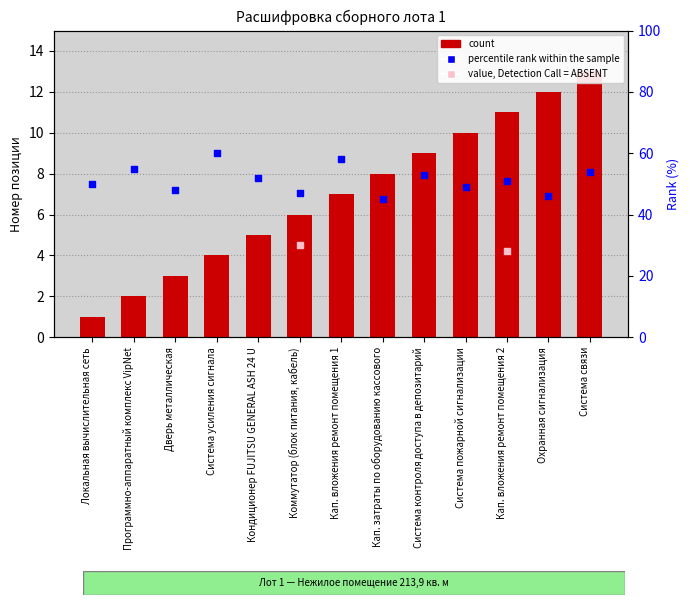

Which has a higher value, Кап. вложения ремонт помещения 1 or Система усиления сигнала?

Кап. вложения ремонт помещения 1